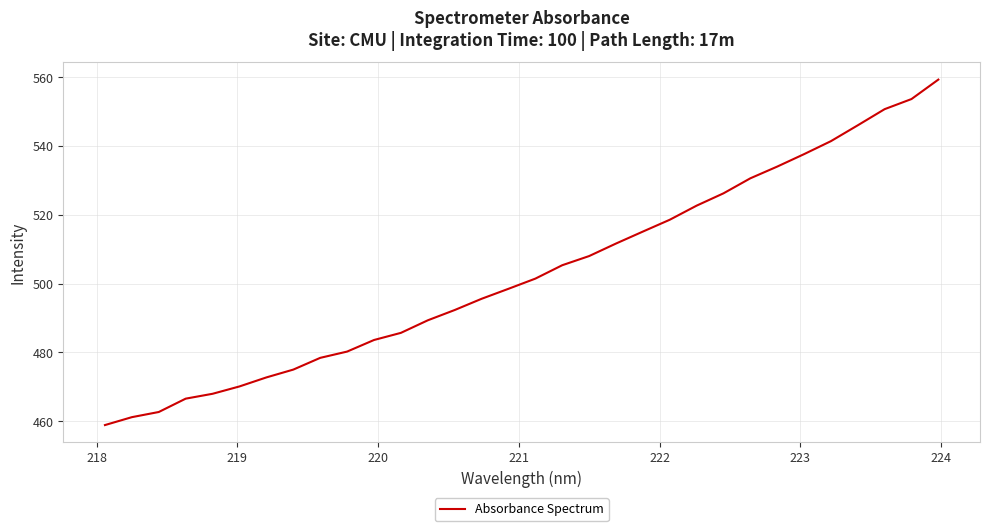

How many values are below 501?

16